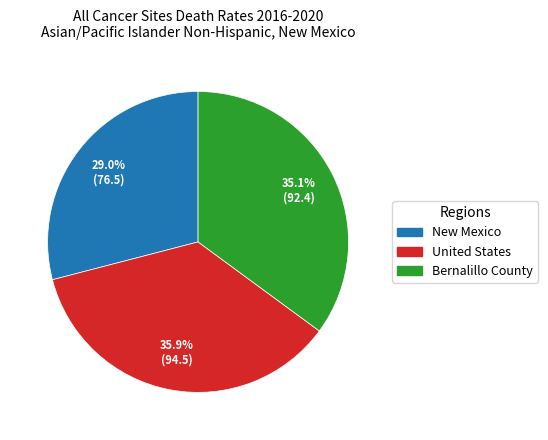

Approximately how many times larger is the value at New Mexico compared to United States?

0.8